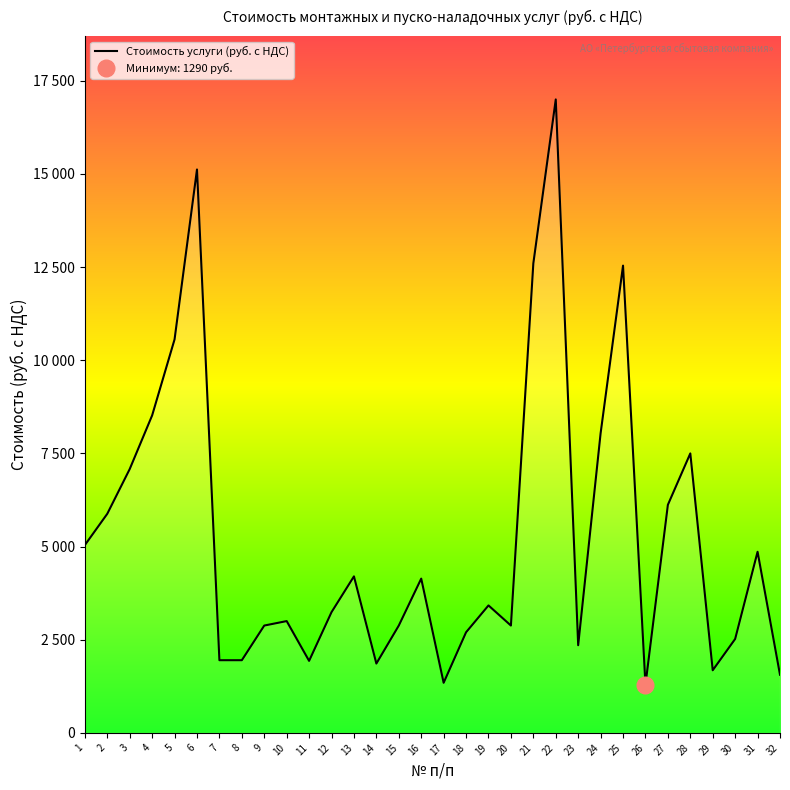

How many points are lower than both their immediate neighbors (excluding endpoints)?

7